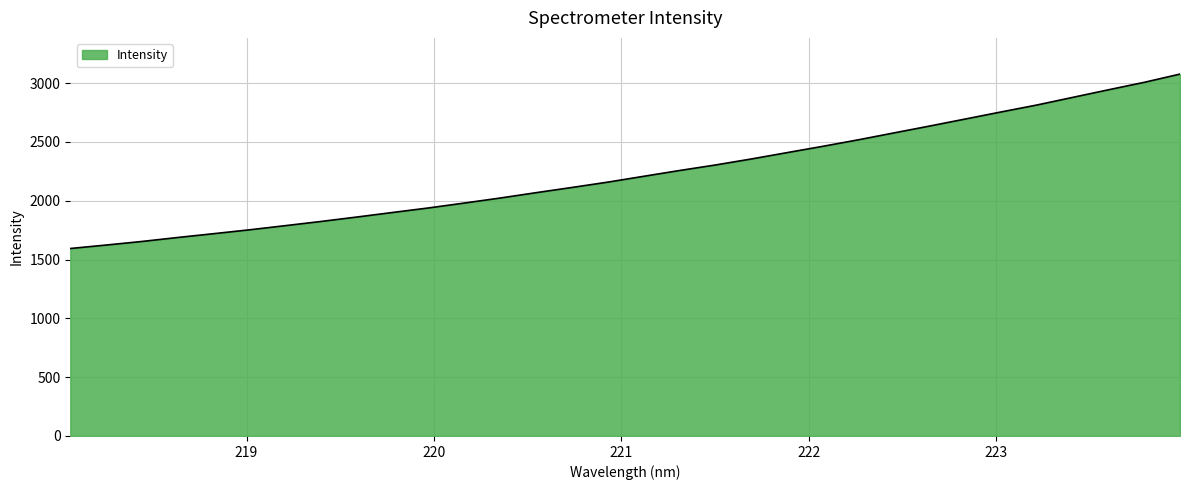

What is the greatest value displayed?

3076.4